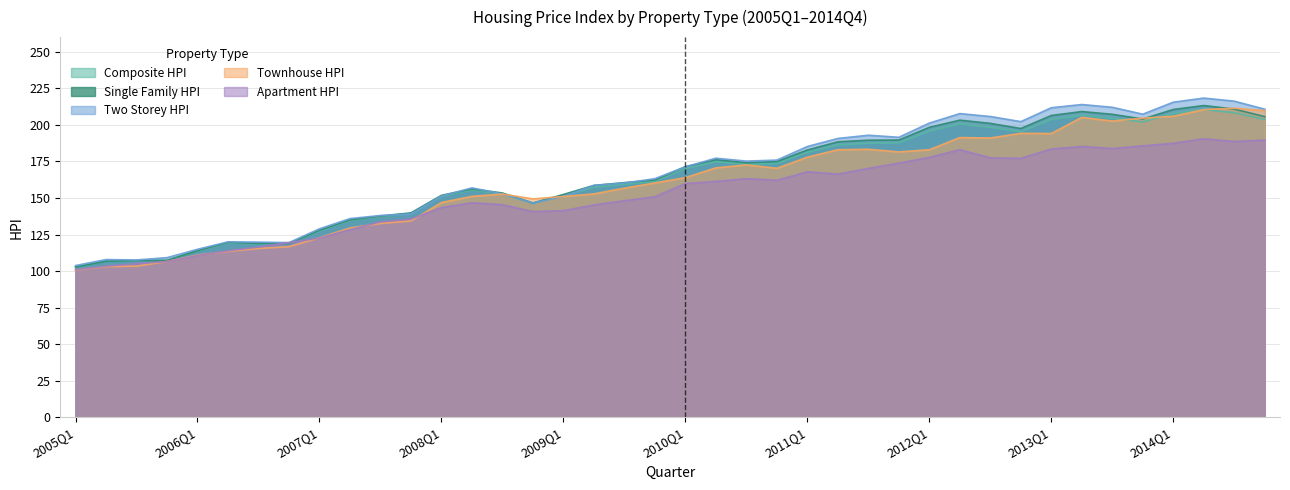

Read the Composite_HPI value at 2014Q4.

203.7